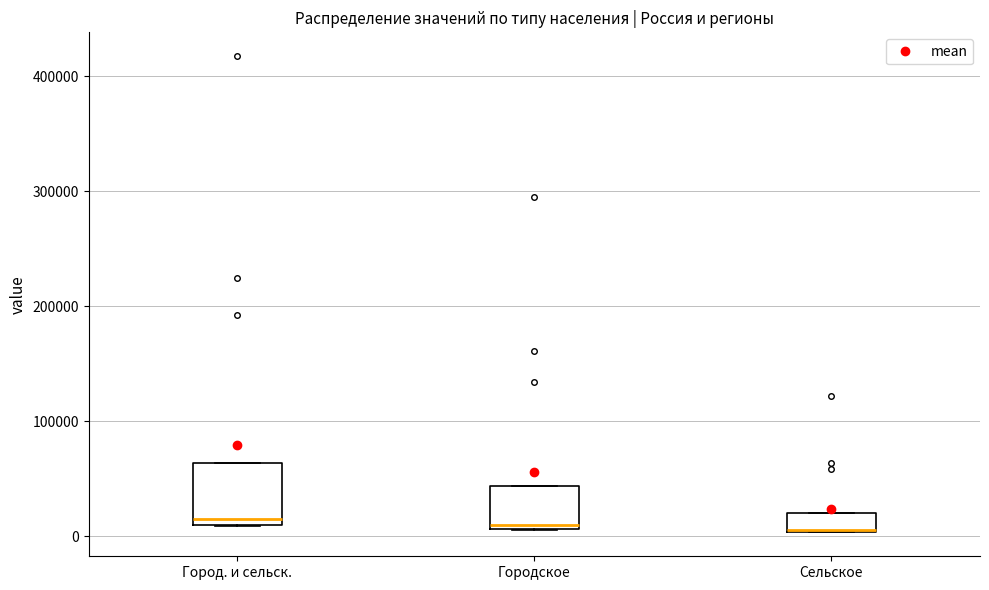

Where does the median line of the box for Город. и сельск. sit on the y-axis? The values are not printed on the chart, so give them approximately, as read against the axis.

20000